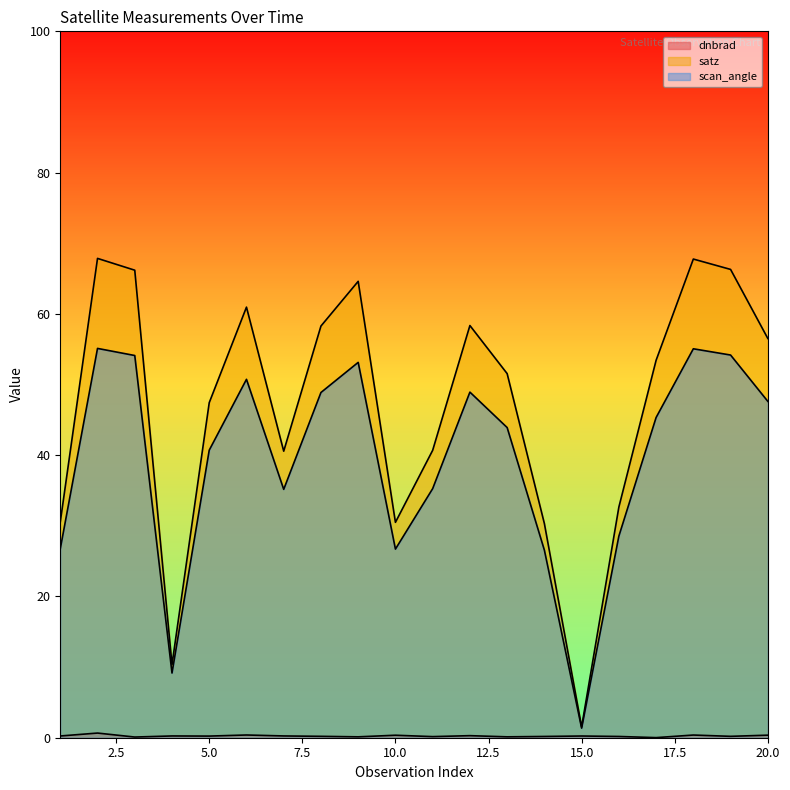

What is the spread (max minus min) of values at 6?

60.6